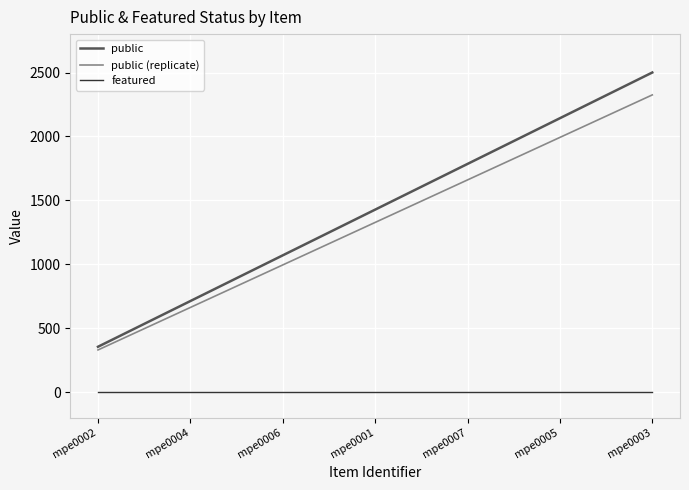

How many lines are shown in the chart?

3